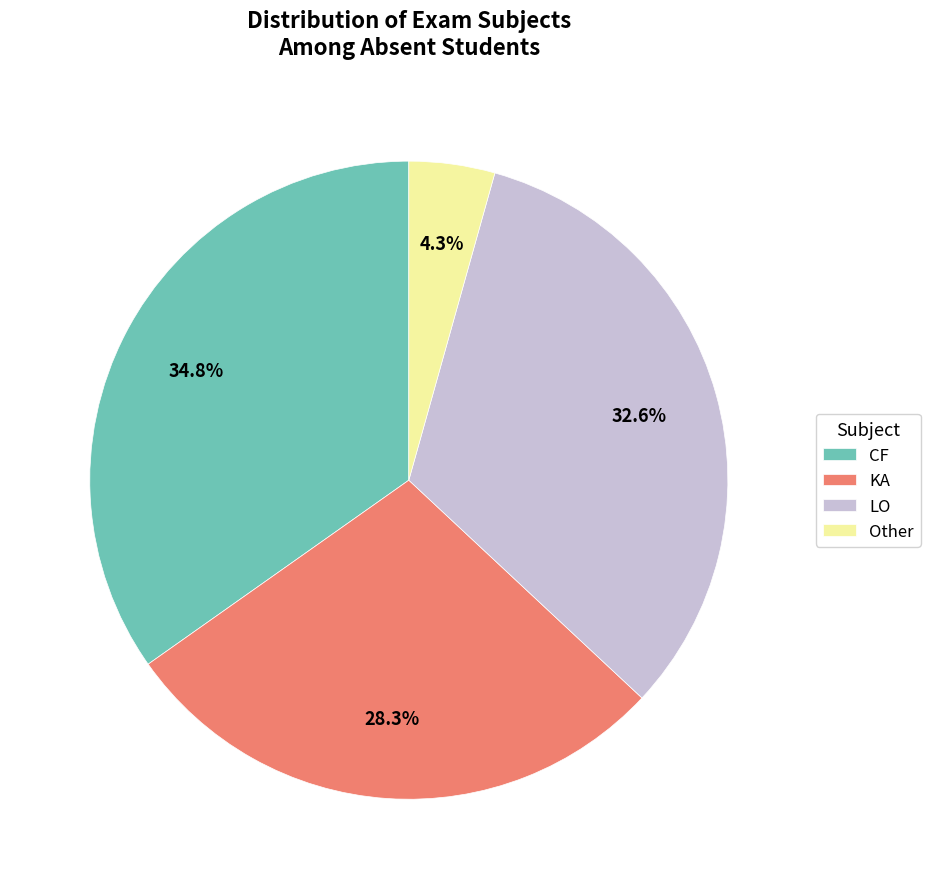

Is the sum of KA and LO greater than half?

Yes